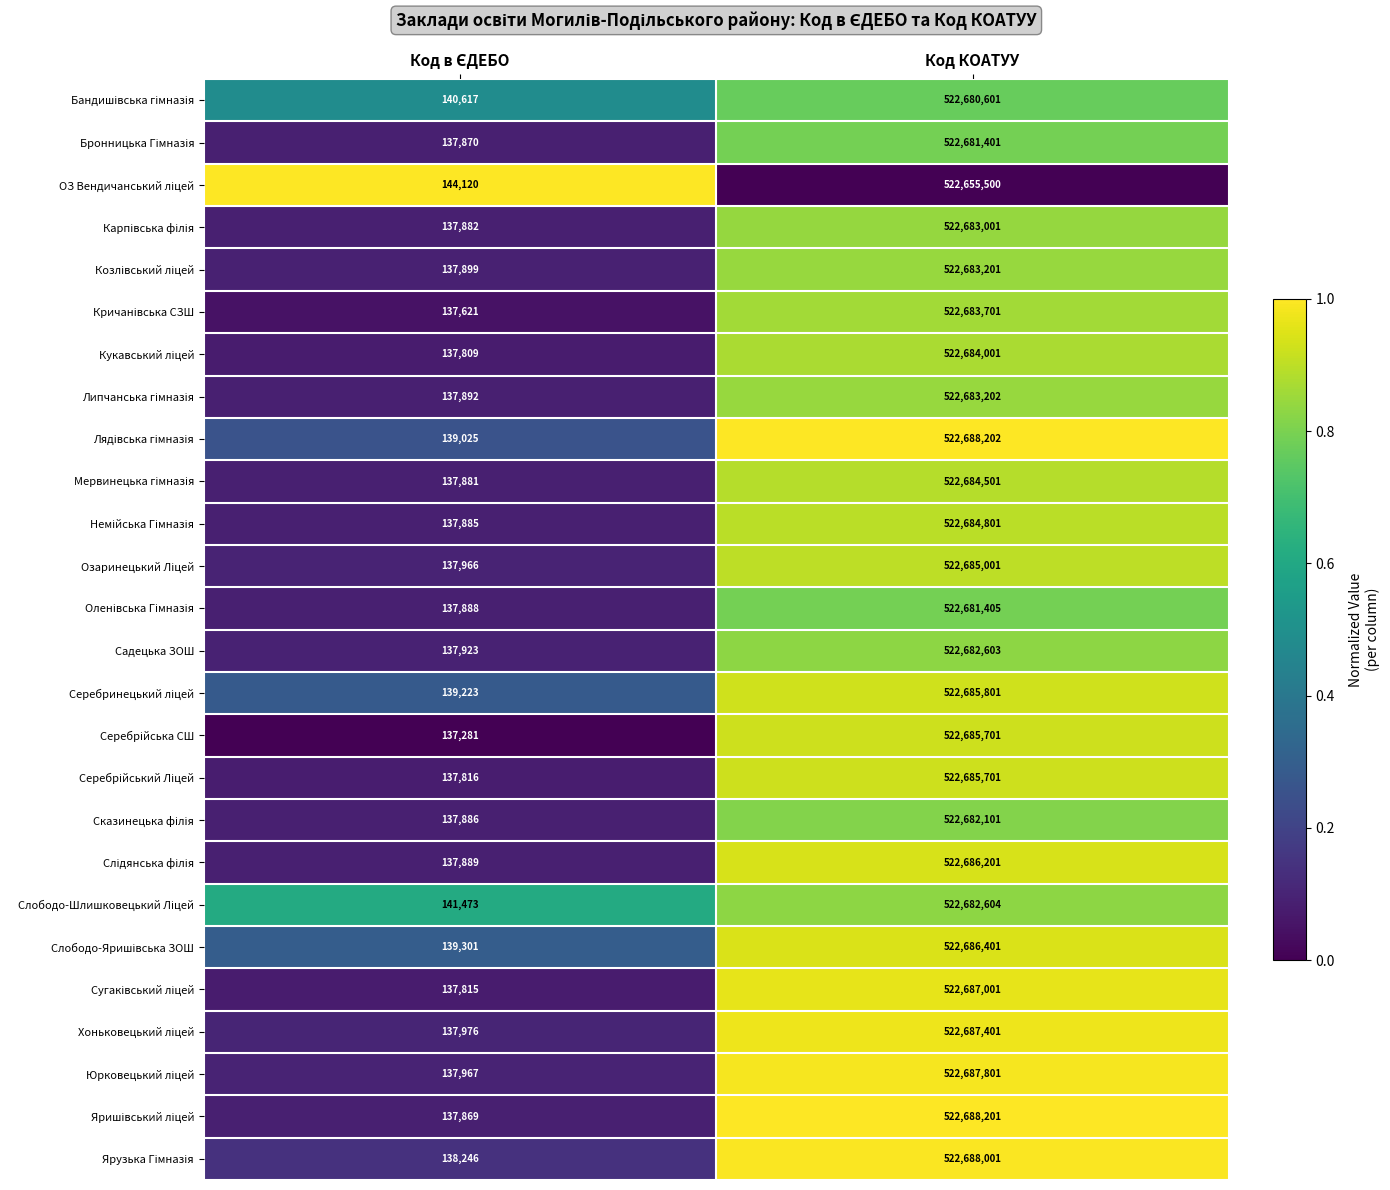

What is the difference between the highest and lowest values at Код КОАТУУ?

32702